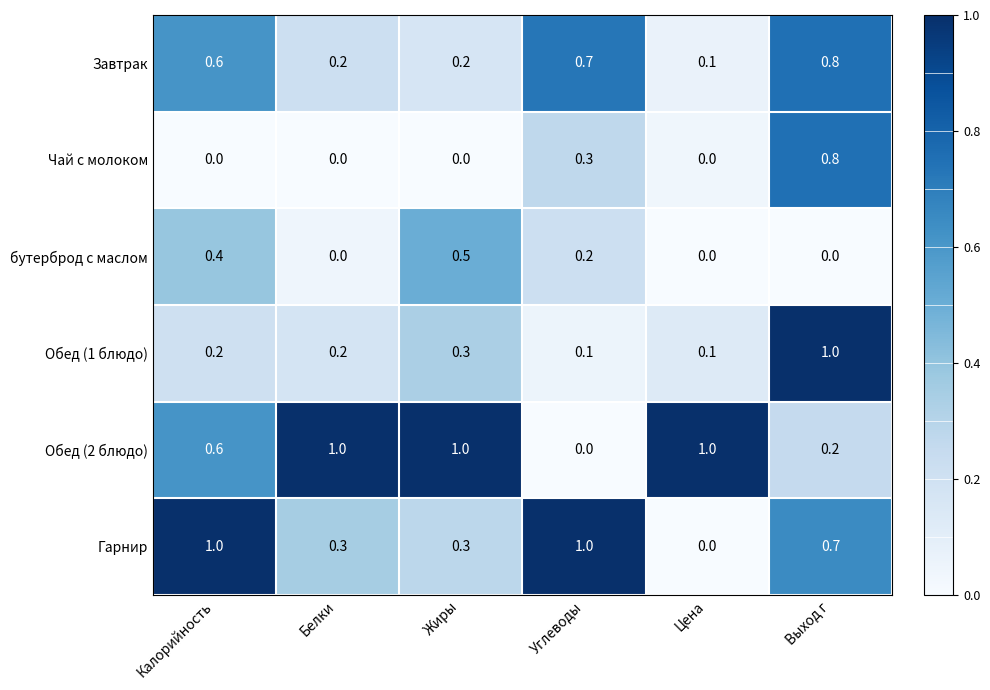

True or false: Чай с молоком has a value of 0.5 at Цена.

False